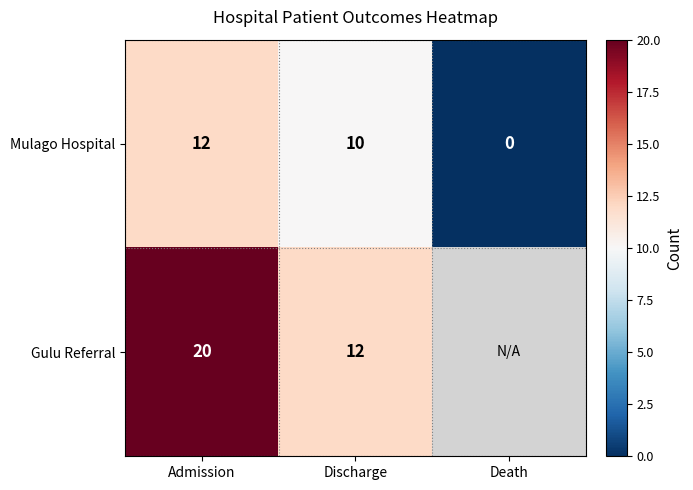

List the labels in order of Mulago Hospital value, smallest first.

Death, Discharge, Admission